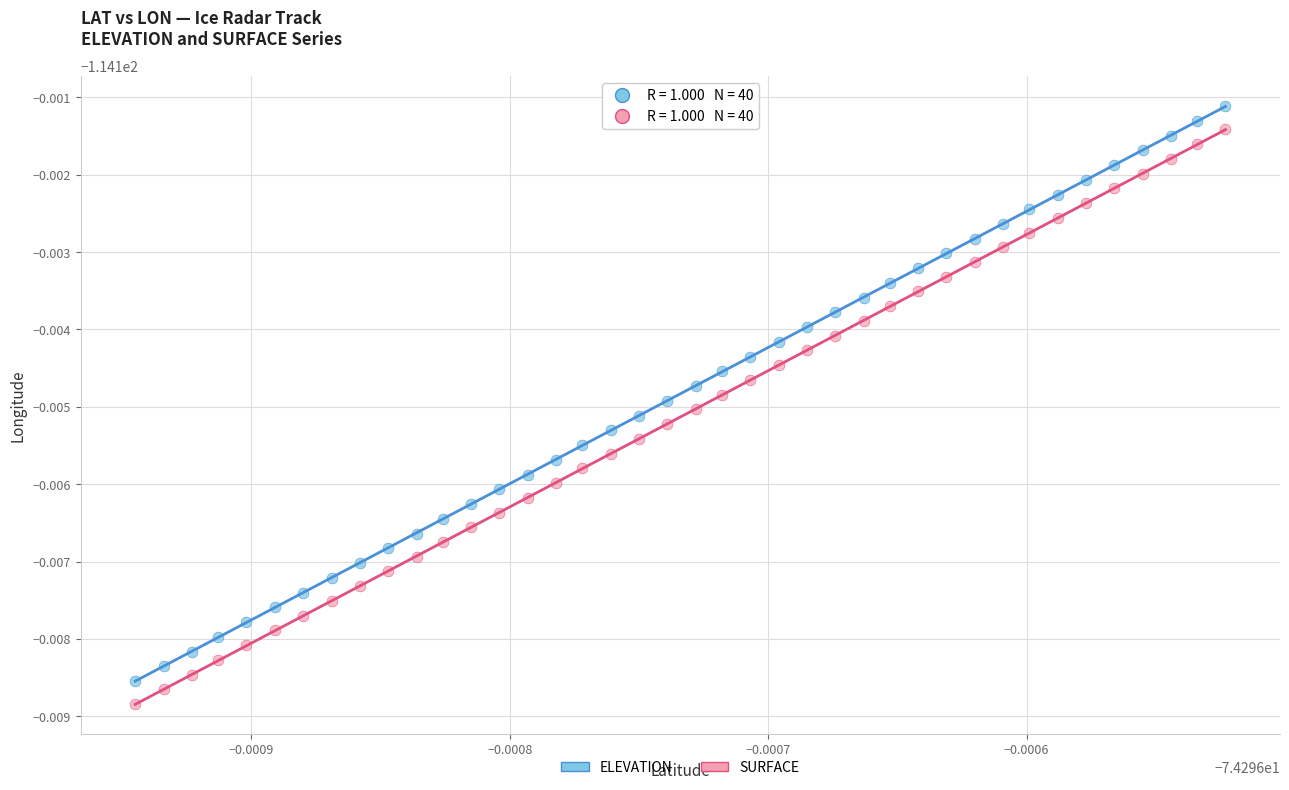

What are all the series names shown in the legend?

ELEVATION, SURFACE